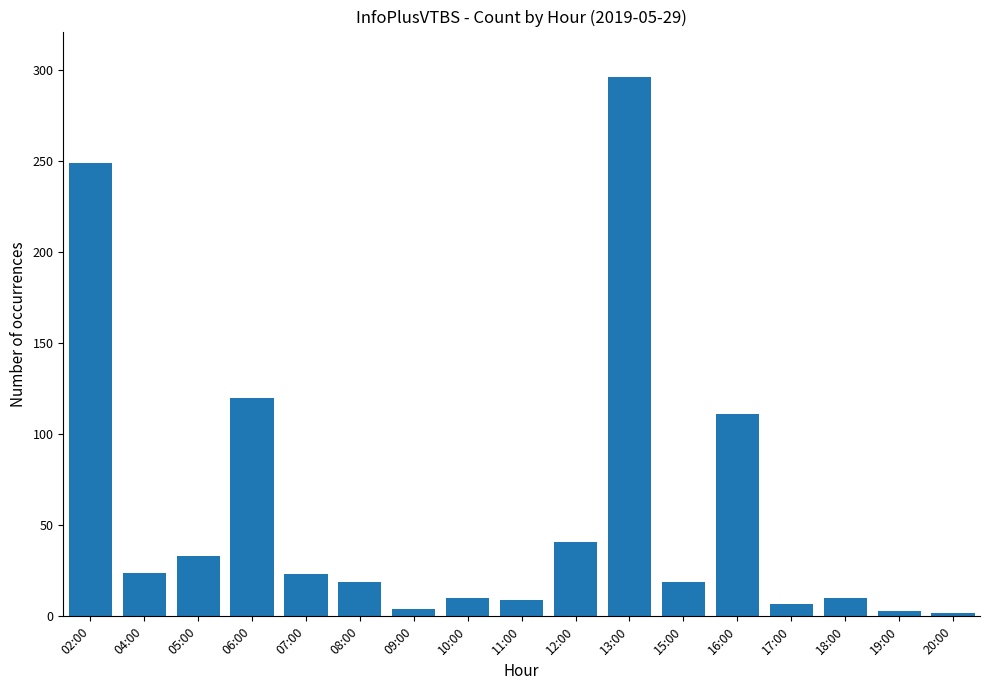

What is the approximate value at 19:00?

3